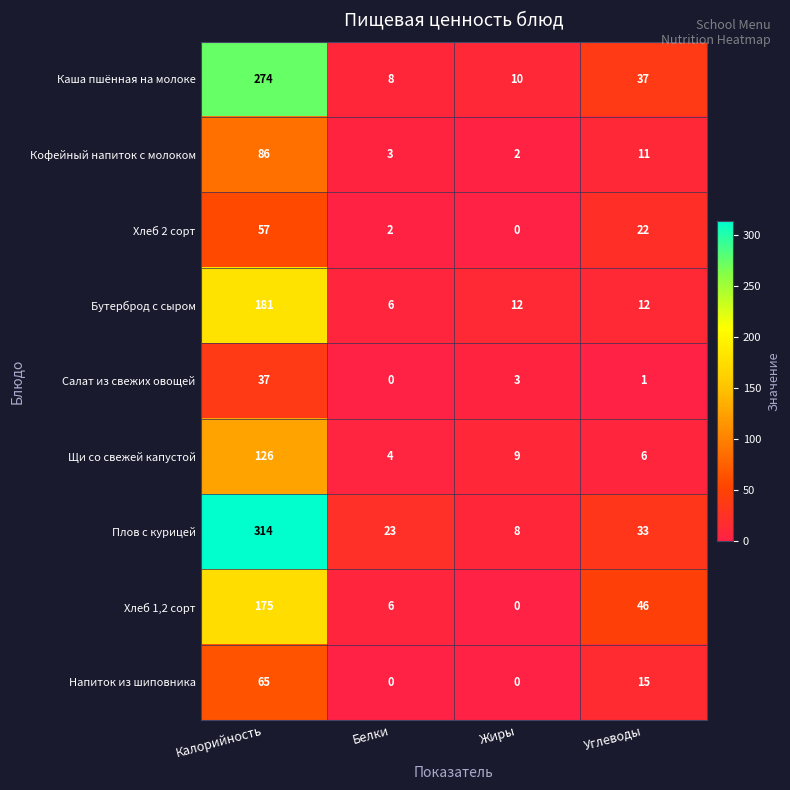

True or false: Хлеб 2 сорт has a value of 57 at Калорийность.

True